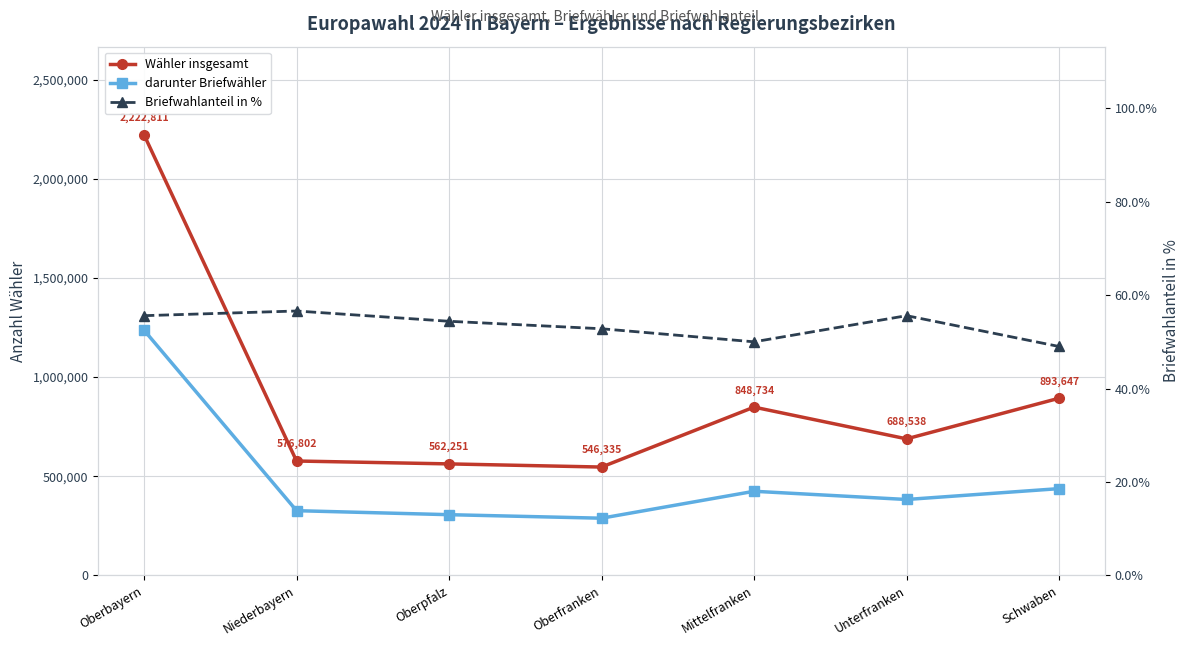

Is it true that Briefwahlanteil in % equals 18.0 at Mittelfranken?

False